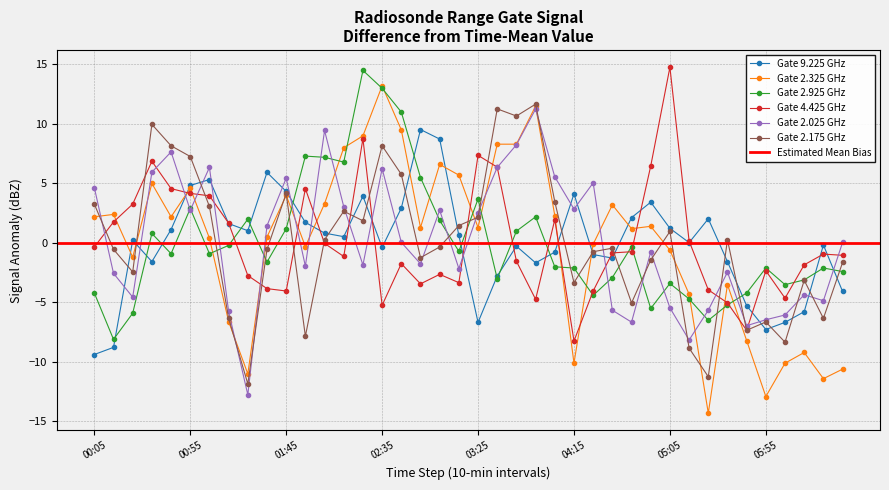

True or false: Gate 9.225 GHz has more than 2 interior local peaks.

True